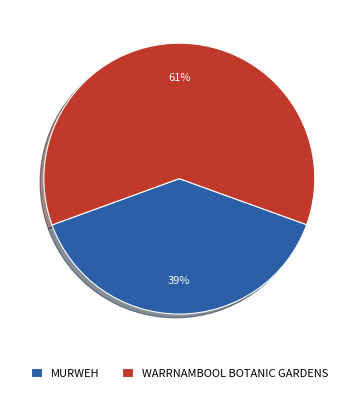

True or false: WARRNAMBOOL BOTANIC GARDENS accounts for 55% of the total.

False